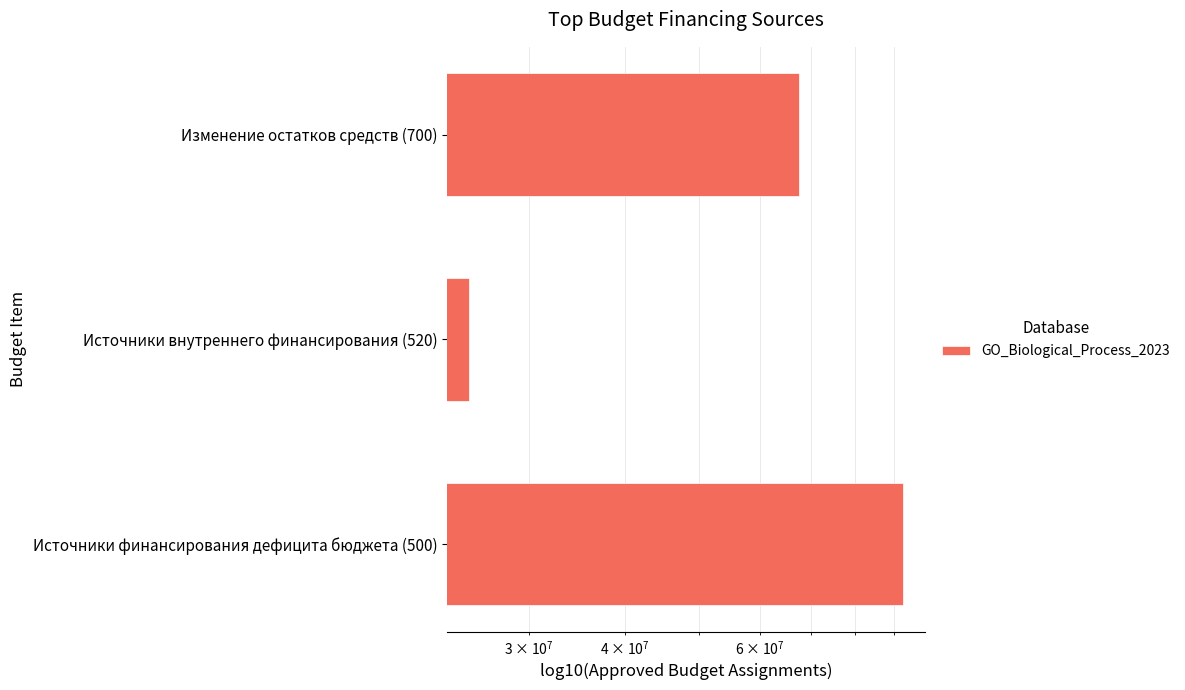

The chart shows a value of 125723699.2 at Источники финансирования дефицита бюджета (500). True or false?

False